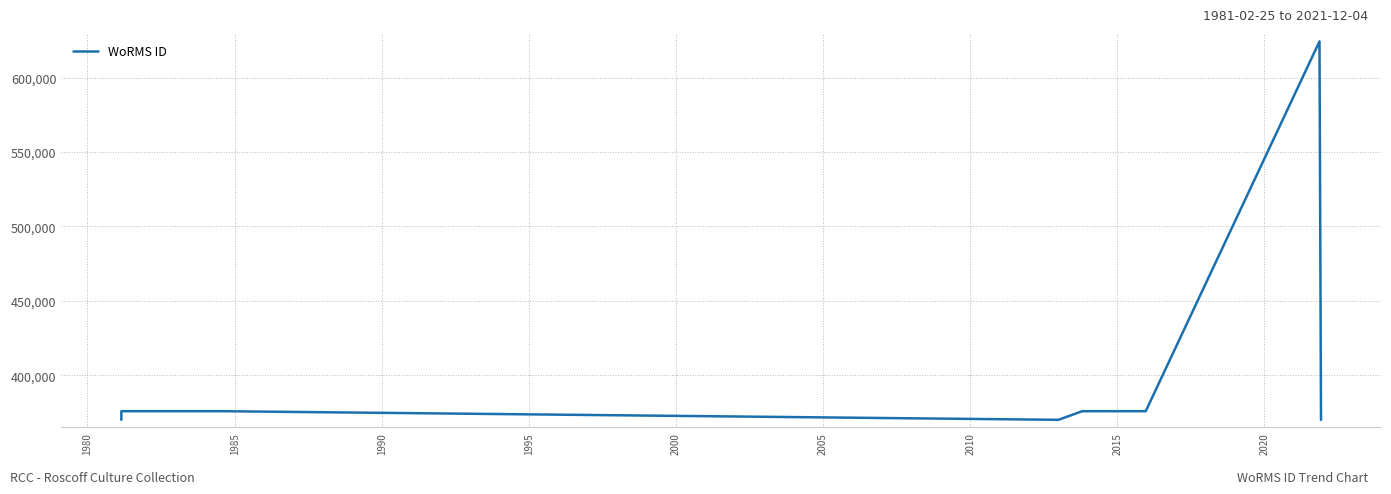

Does the chart have visible grid lines?

Yes